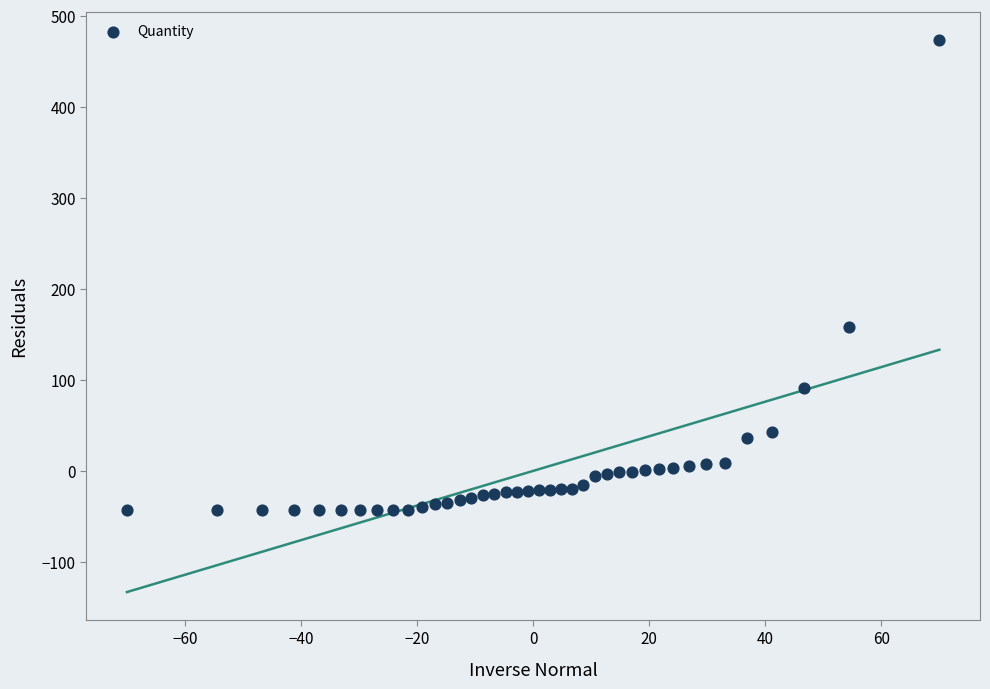

What is the range of Y values (max minus min)?

517.0